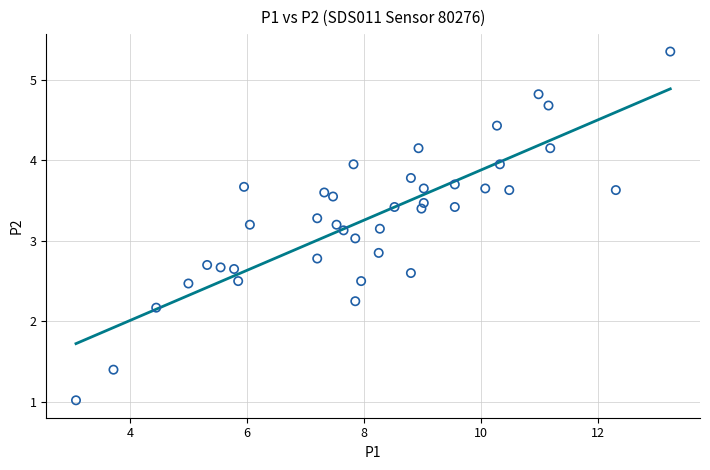

What is the range of X values (max minus min)?

10.2